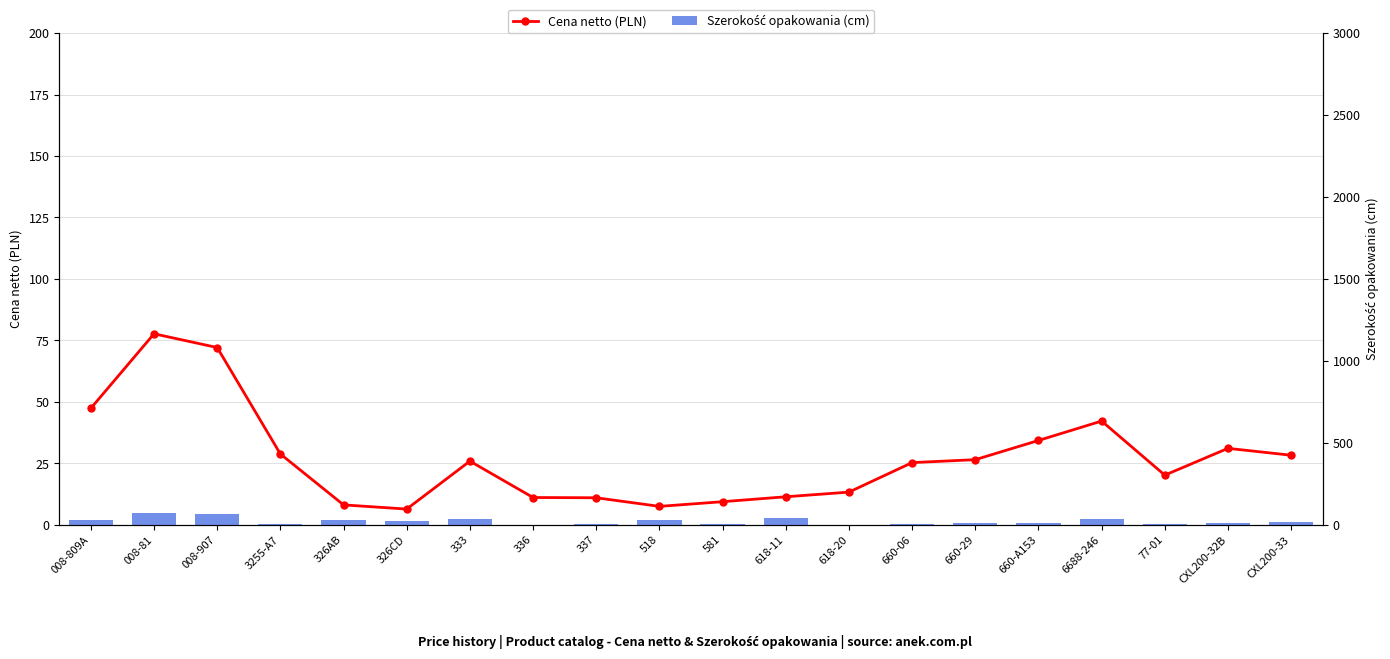

True or false: Szerokość opakowania (cm) has a value of 6.6 at 581.

True